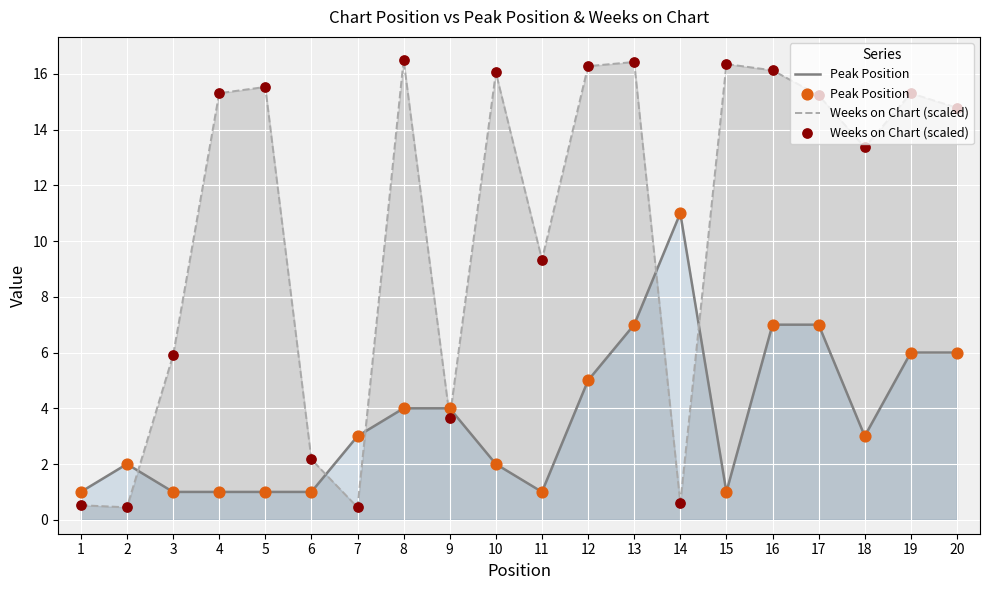

At which category is the sum across all series the highest?

13